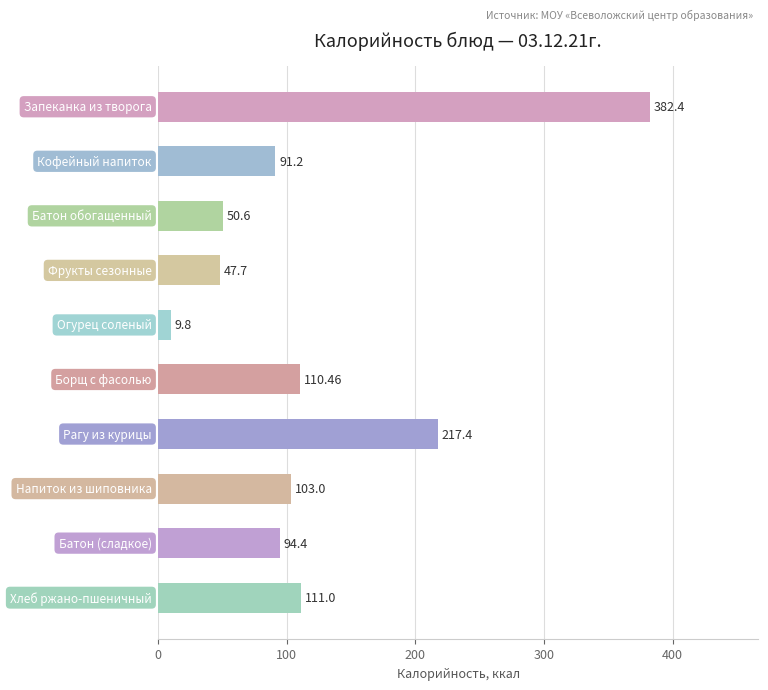

What is the difference between the maximum and minimum values?

372.6